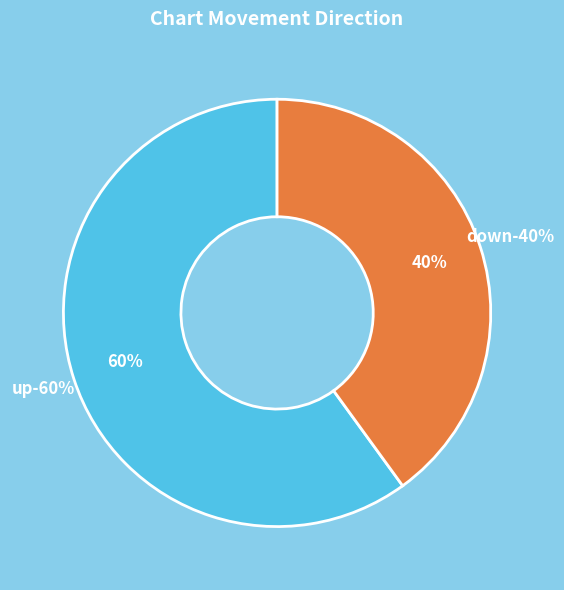

Is there a majority slice in this chart?

Yes